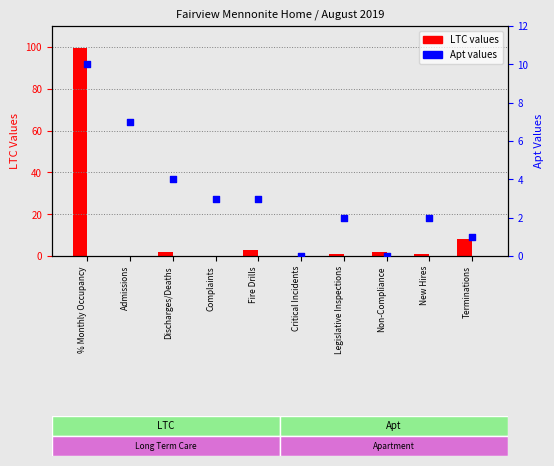

At how many categories does at least one series exceed 90?

1